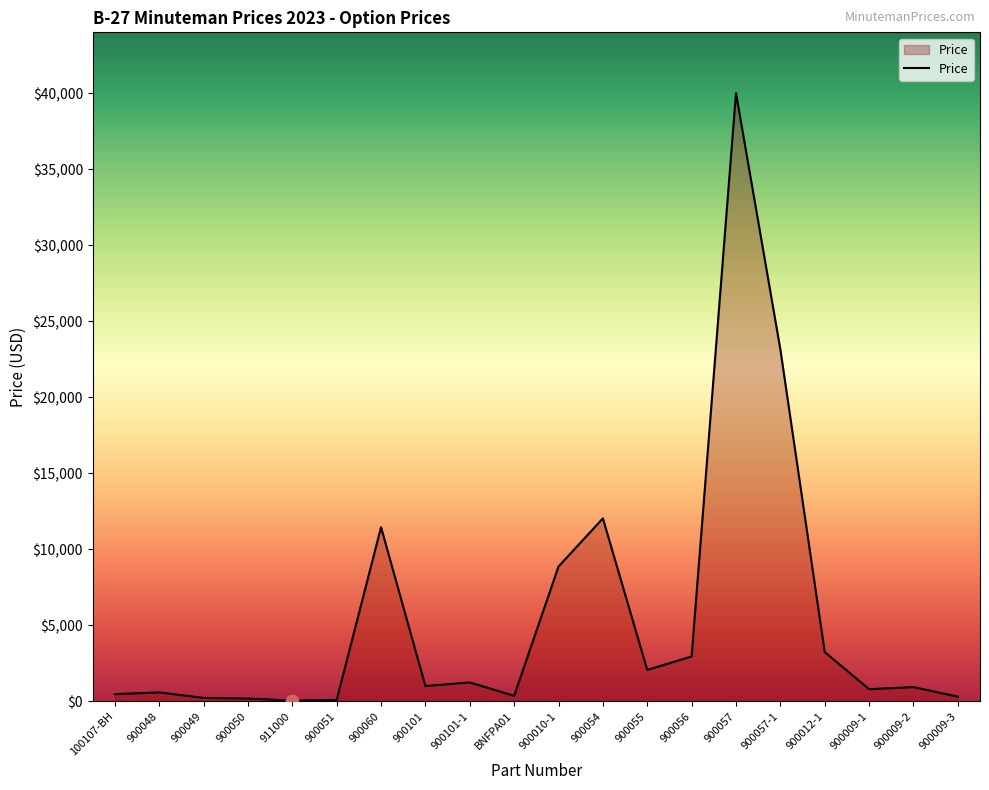

What is the ratio of the value at 100107-BH to the value at 900009-3?

1.6